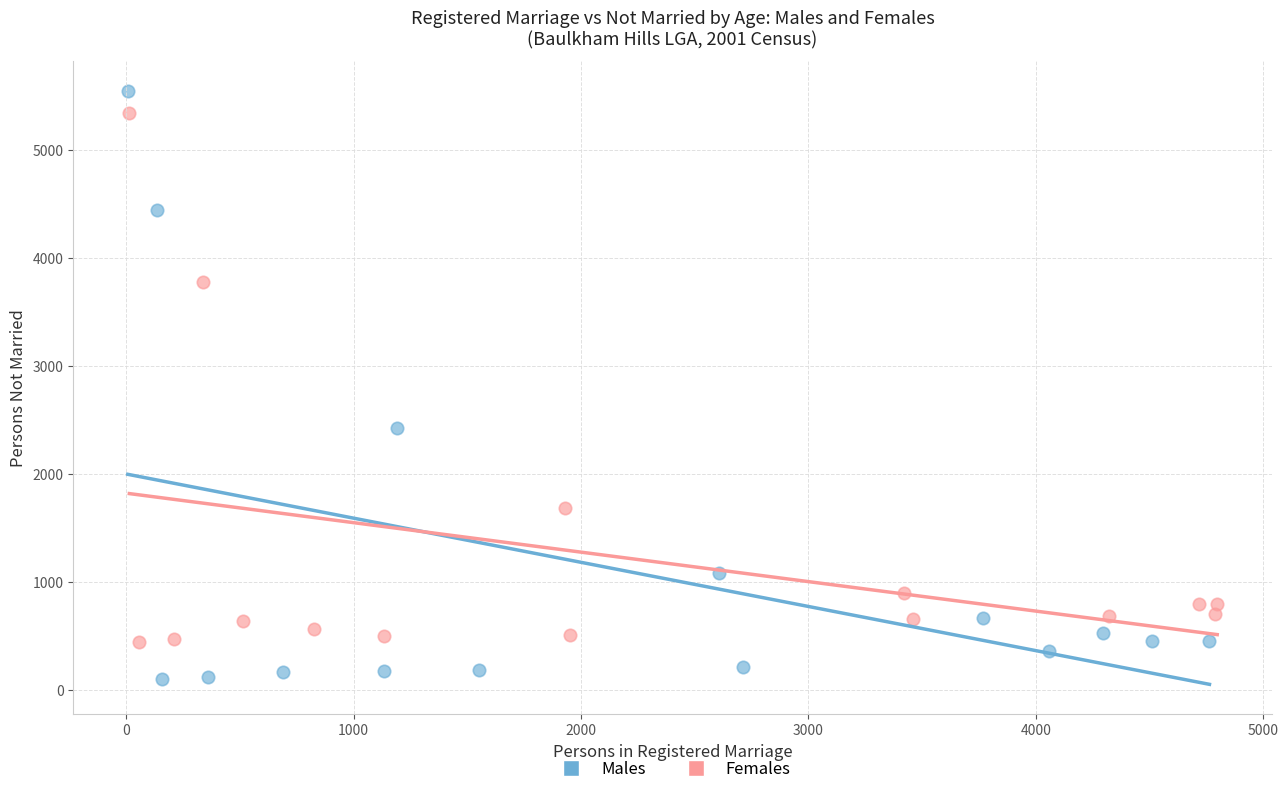

Which series contains the lowest Y value?

Males